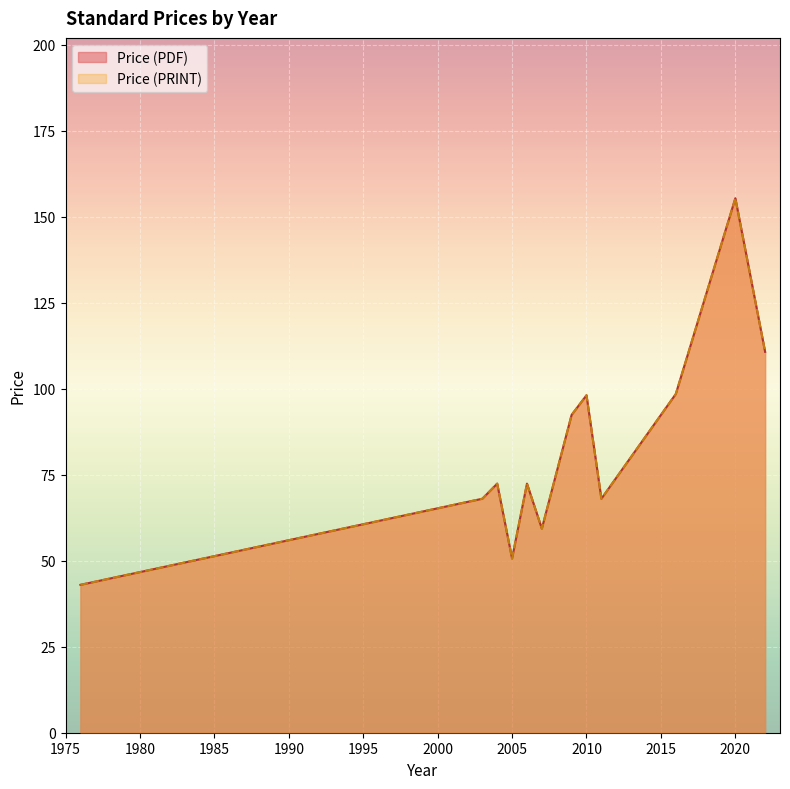

Does the chart display data point markers on the line(s)?

No